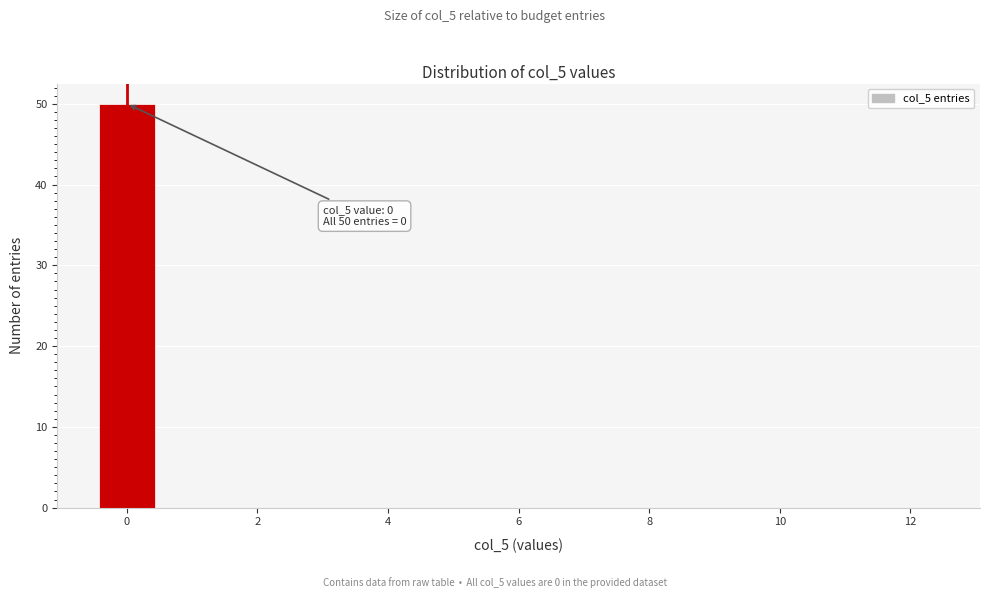

Over which range of the x-axis is the bar tallest?

-0.5 to 0.5